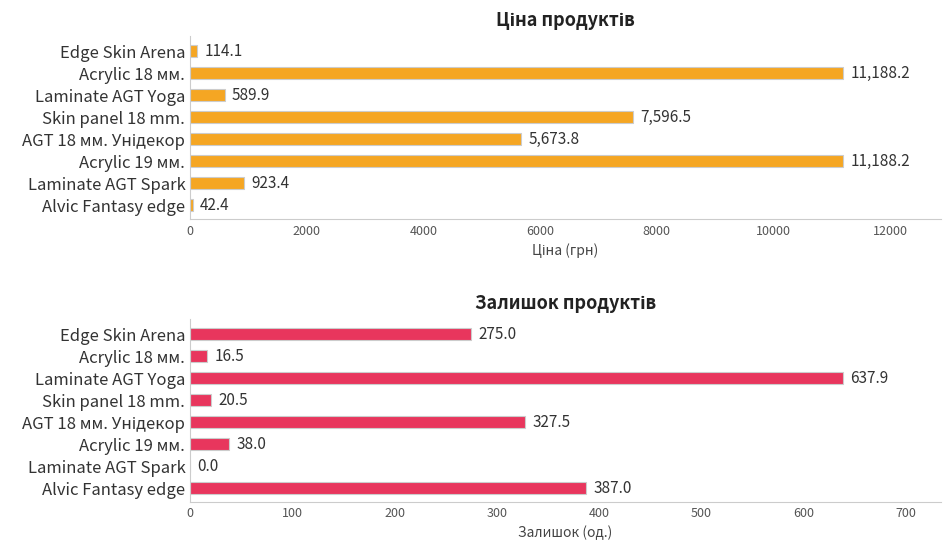

At how many categories does at least one series exceed 8114?

2